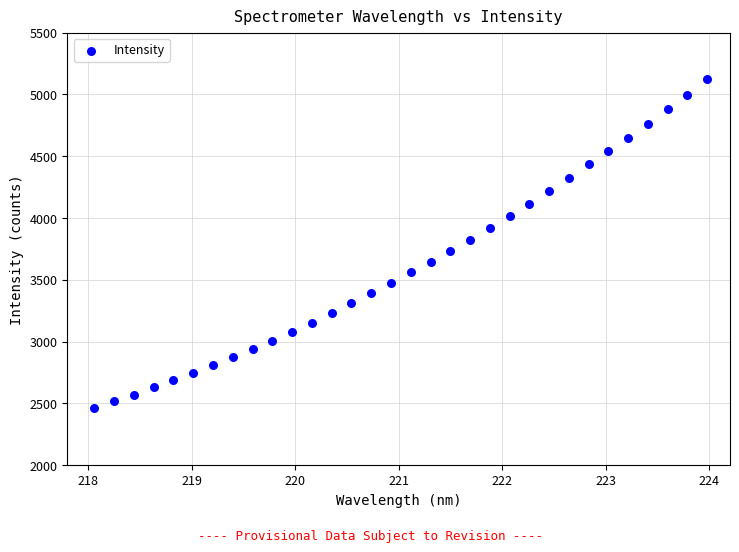

What is the range of Y values (max minus min)?

2655.9